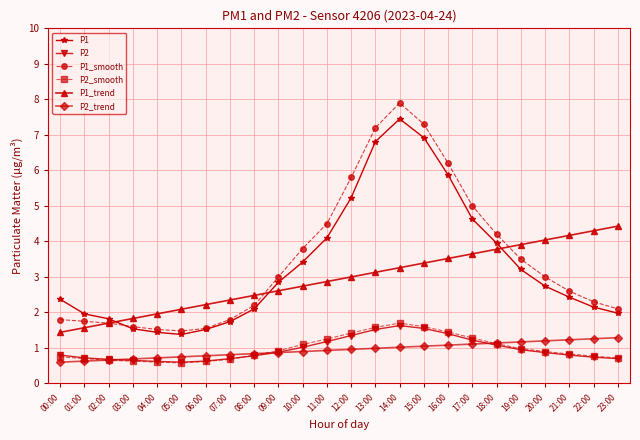

What is the average value of the P1 series?

3.3